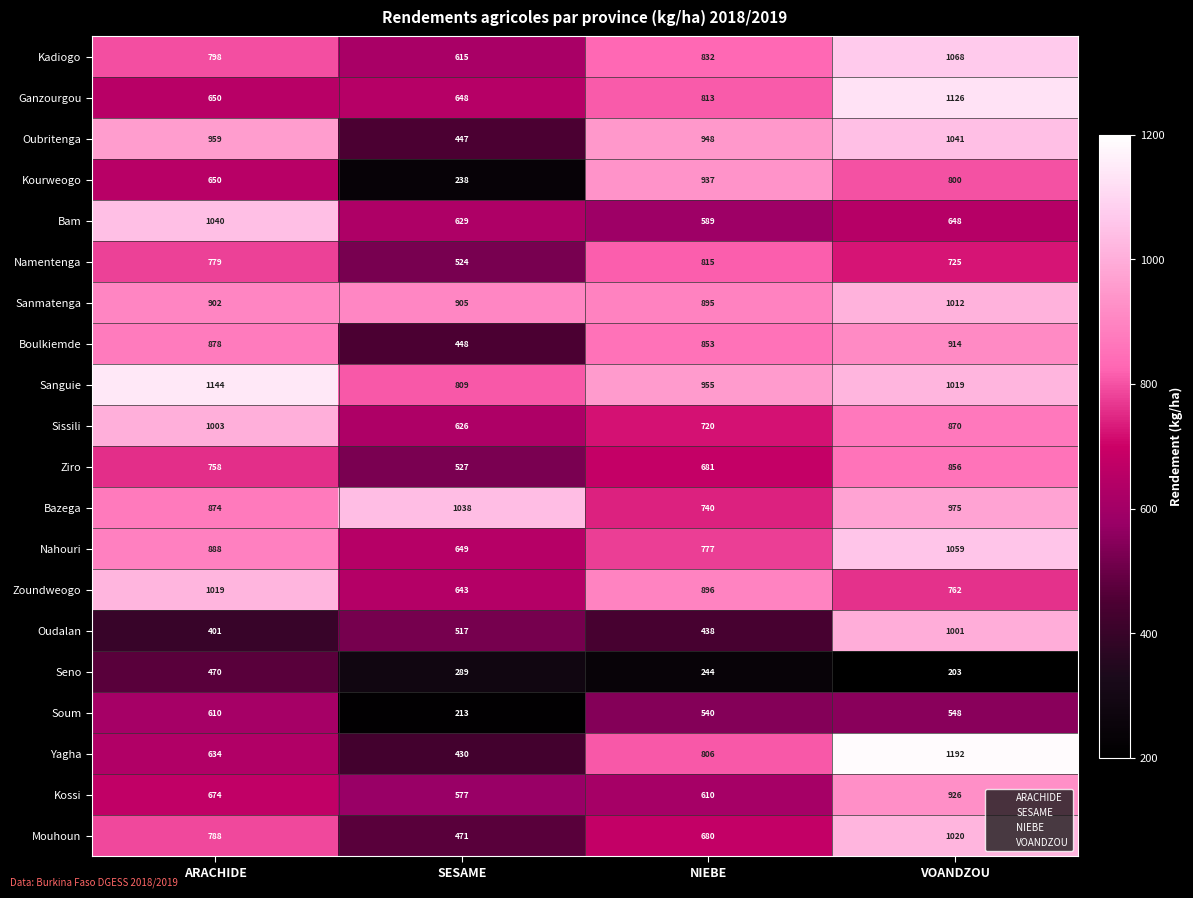

Count the number of categories in the chart.

4